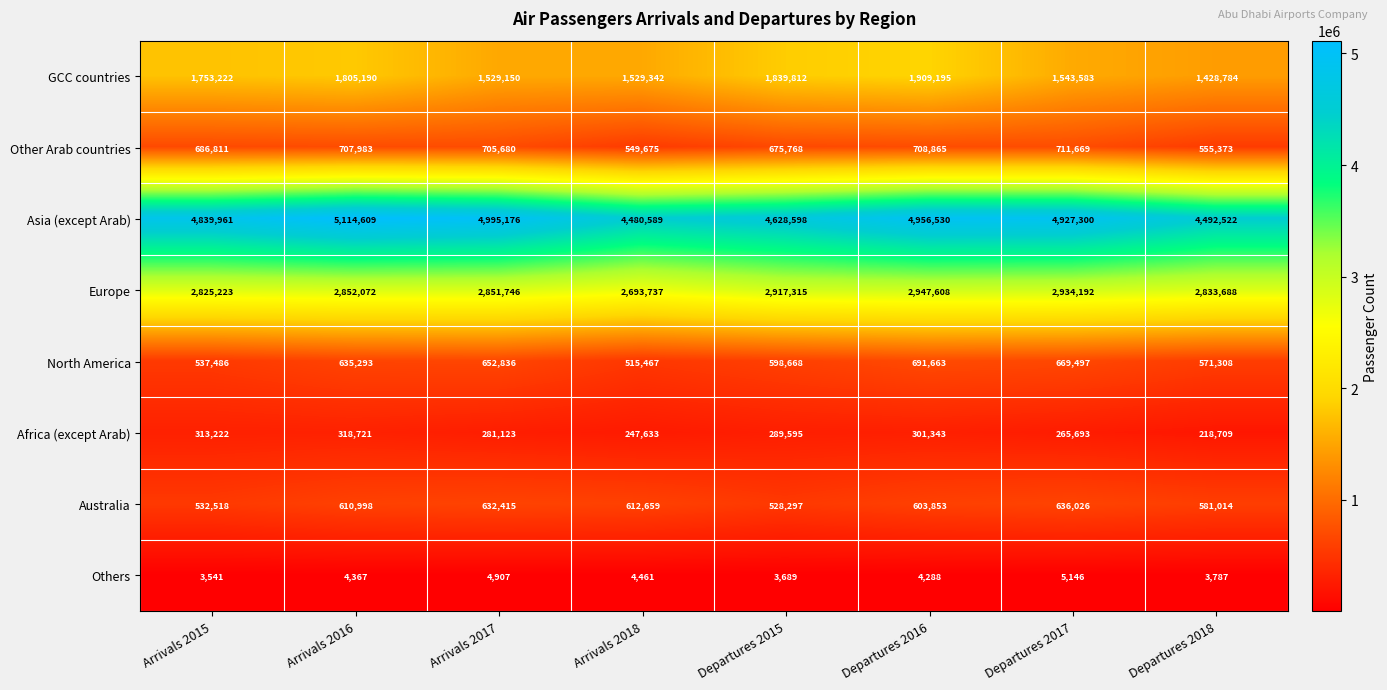

At how many categories does at least one series exceed 1369181?

8